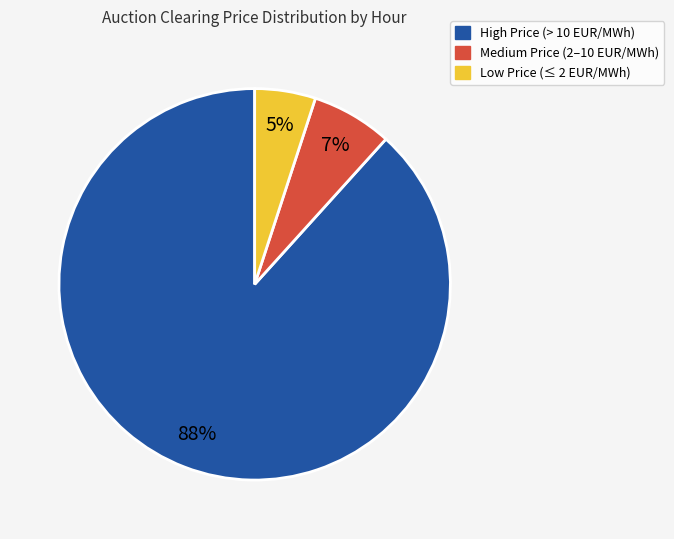

What percentage is the High Price (> 10 EUR/MWh) slice, to the nearest percent?

88%